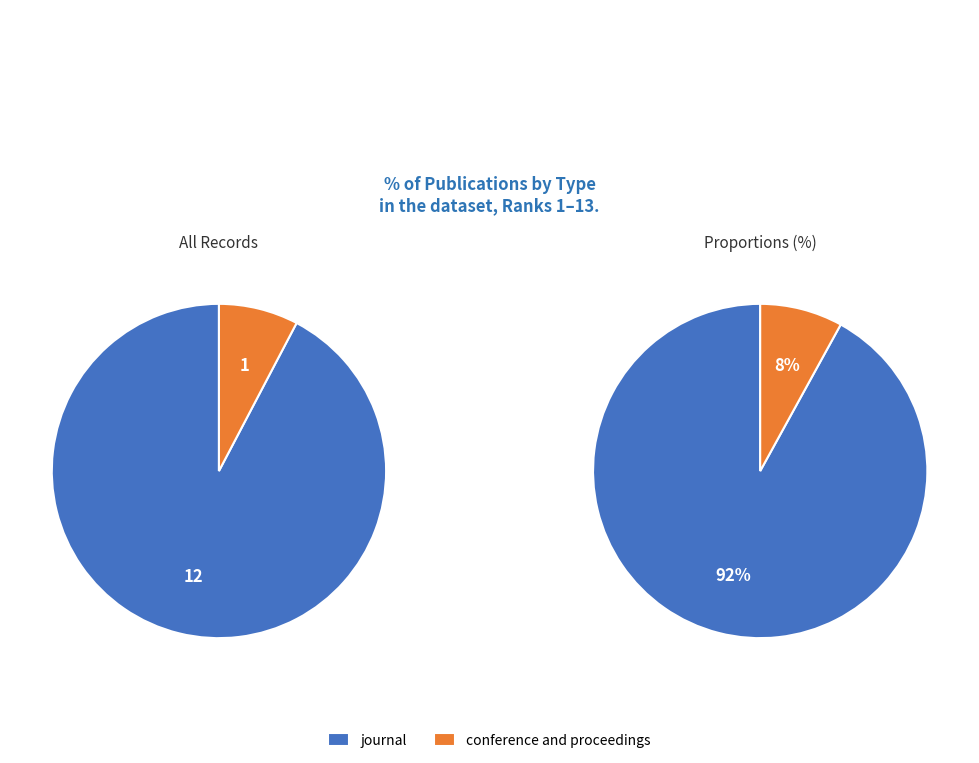

Is it true that journal is 41% of the pie?

False